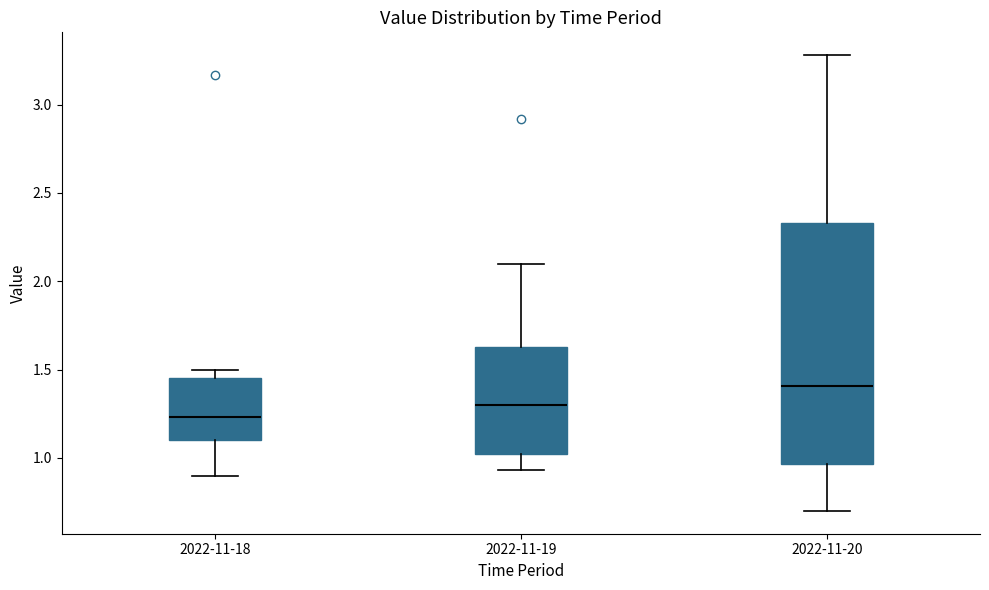

Which box's median line is the highest?

2022-11-20